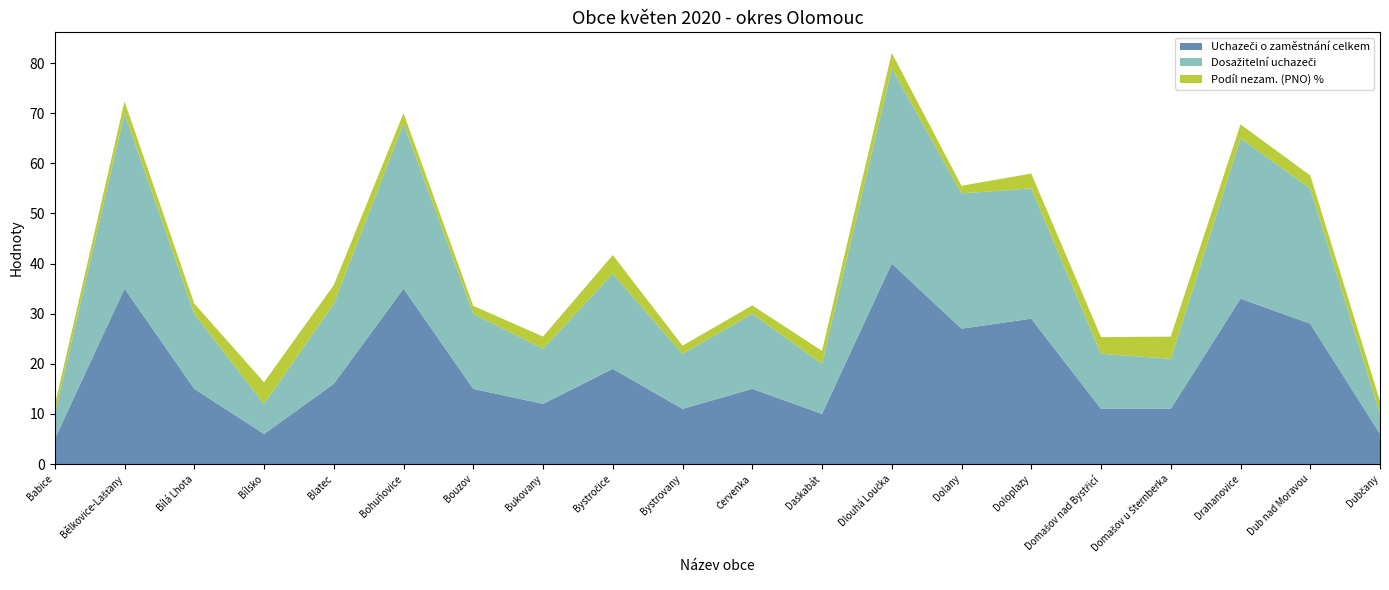

Reading left to right, extract all data points from this chart.

Uchazeči o zaměstnání celkem: 5.0	35.0	15.0	6.0	16.0	35.0	15.0	12.0	19.0	11.0	15.0	10.0	40.0	27.0	29.0	11.0	11.0	33.0	28.0	6.0
Dosažitelní uchazeči: 5.0	35.0	15.0	6.0	16.0	33.0	15.0	11.0	19.0	11.0	15.0	10.0	39.0	27.0	26.0	11.0	10.0	32.0	27.0	4.0
Podíl nezam. (PNO) %: 1.7	2.4	2.0	4.3	3.7	2.0	1.6	2.4	3.7	1.6	1.6	2.6	3.0	1.5	3.0	3.3	4.4	2.8	2.6	2.5